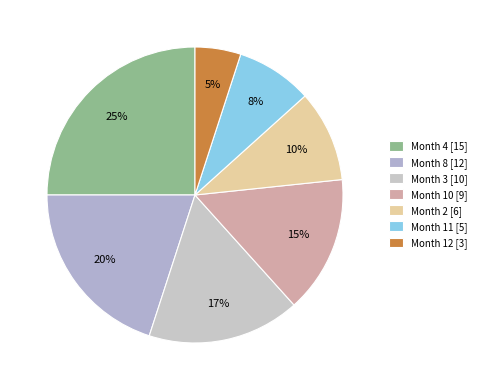

What is the change in value from Month 3 to Month 10?

-1